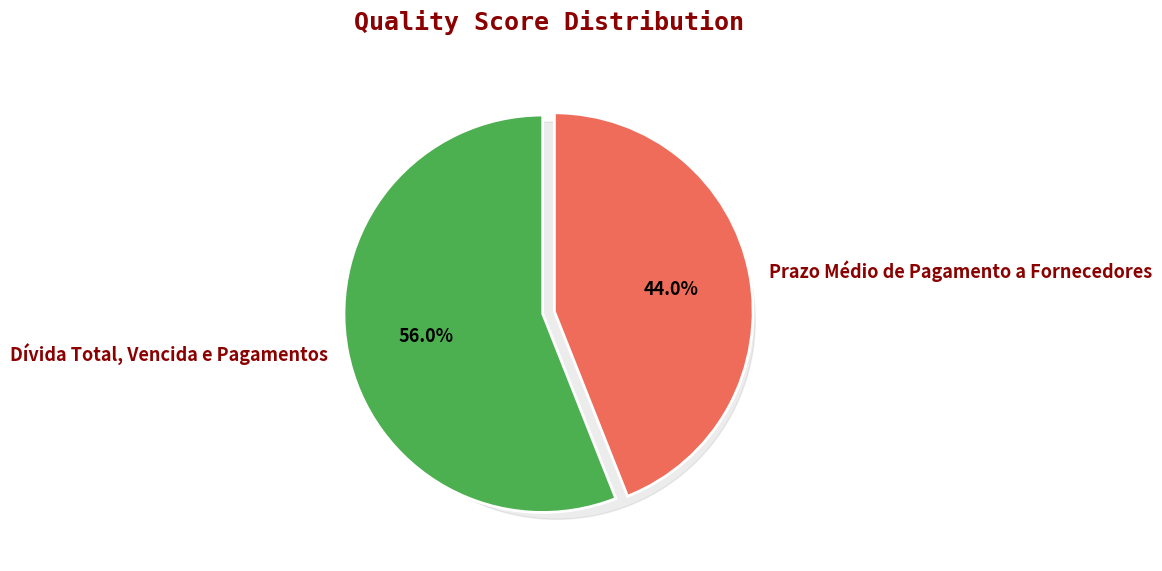

Is it true that Prazo Médio de Pagamento a Fornecedores is 44% of the pie?

True